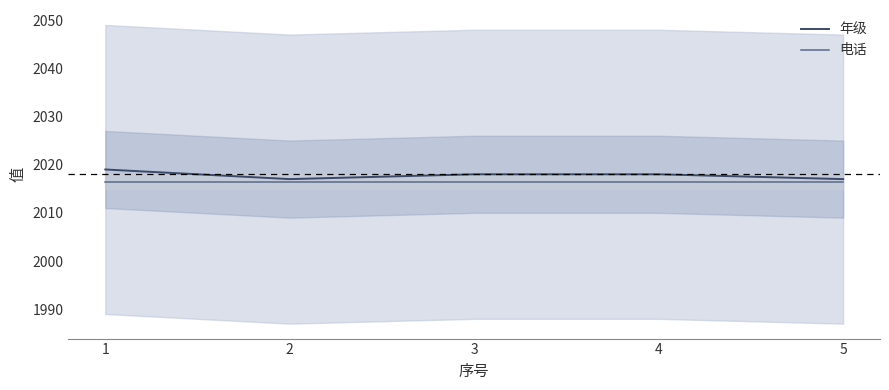

What are all the series names shown in the legend?

年级, 电话